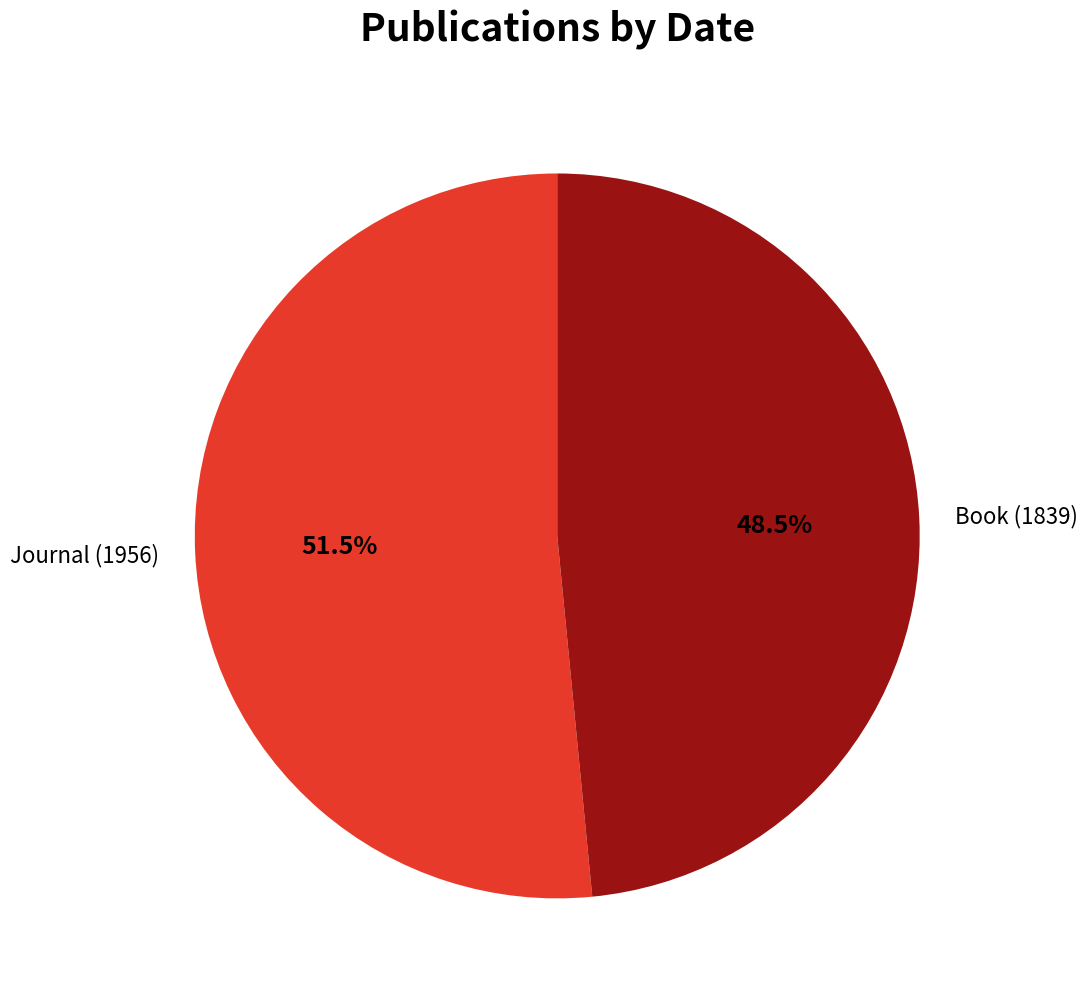

Which category has the biggest portion of the pie?

Journal (1956)